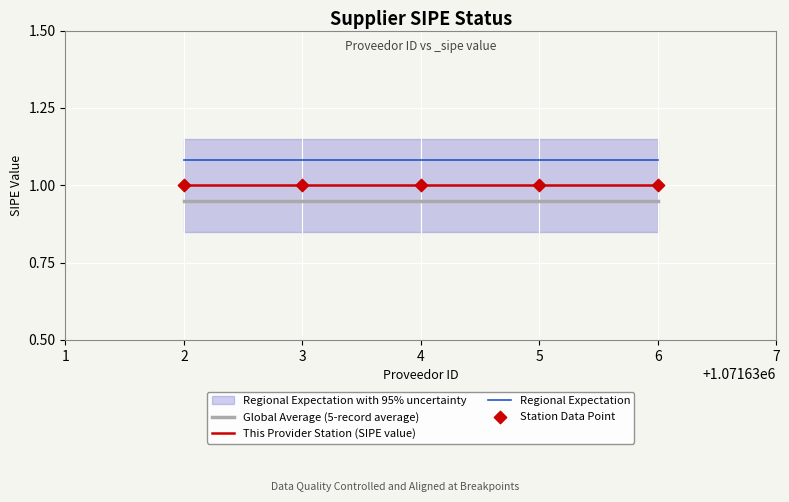

Is the value of Regional Expectation at 2 greater than the value of Global Average (5-record average) at 4?

Yes